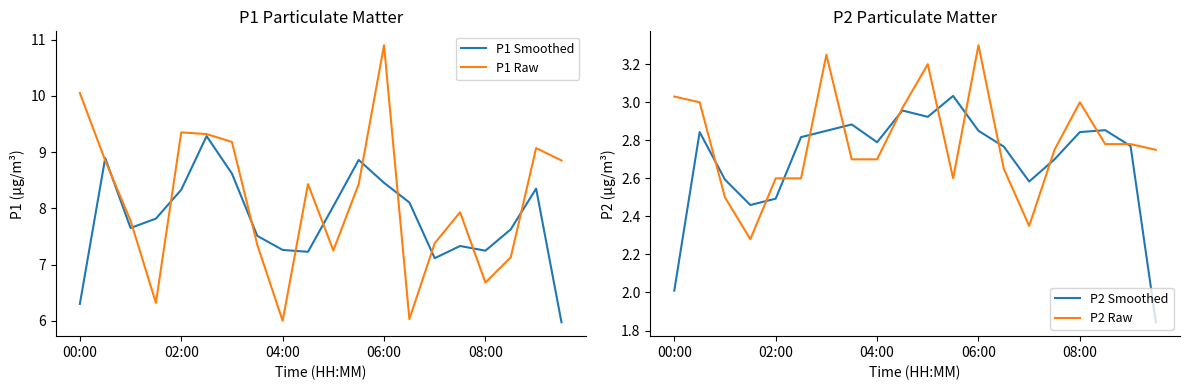

What is the highest value of the P1 Raw series?

10.9